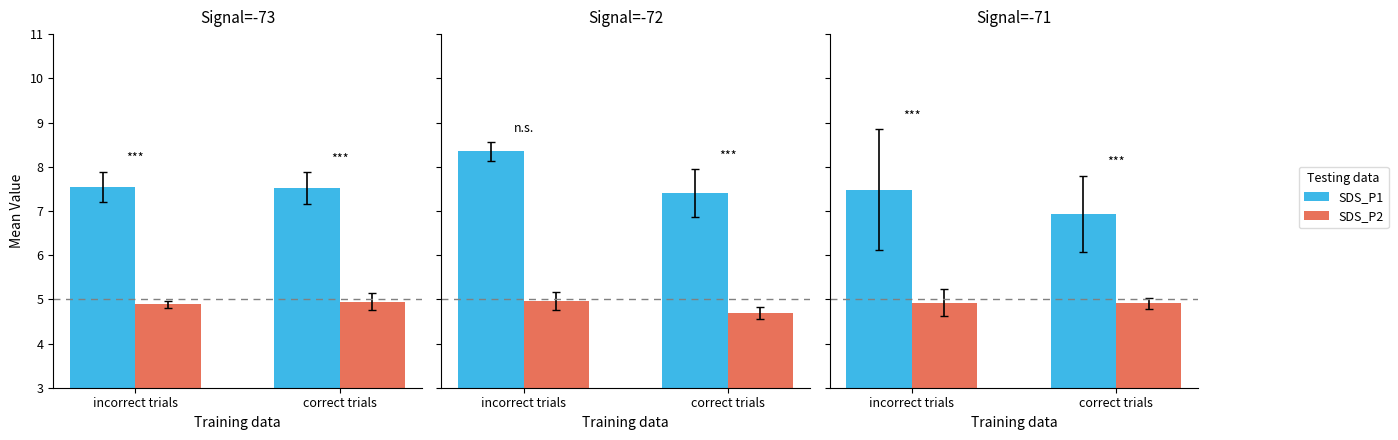

What is the label of the 2nd bar from the left?

correct trials